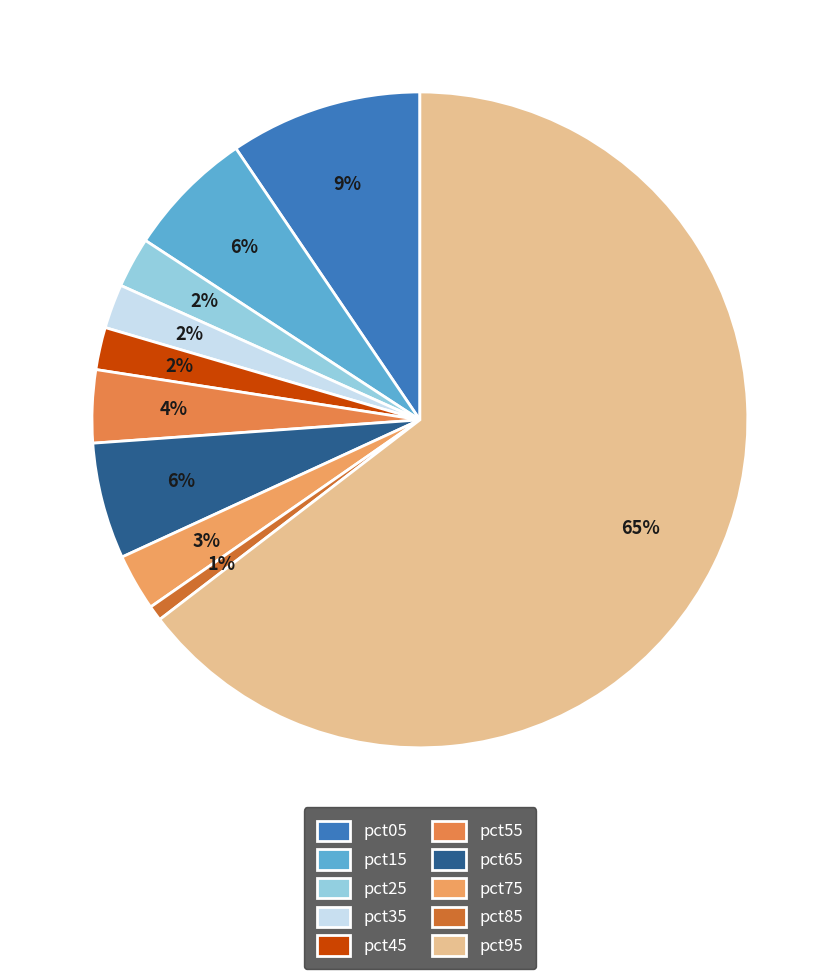

Which category has the smallest portion of the pie?

pct85